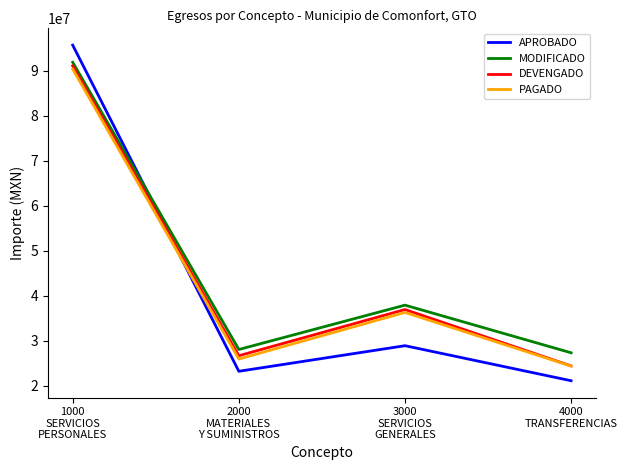

What is the highest value of the PAGADO series?

90423050.6